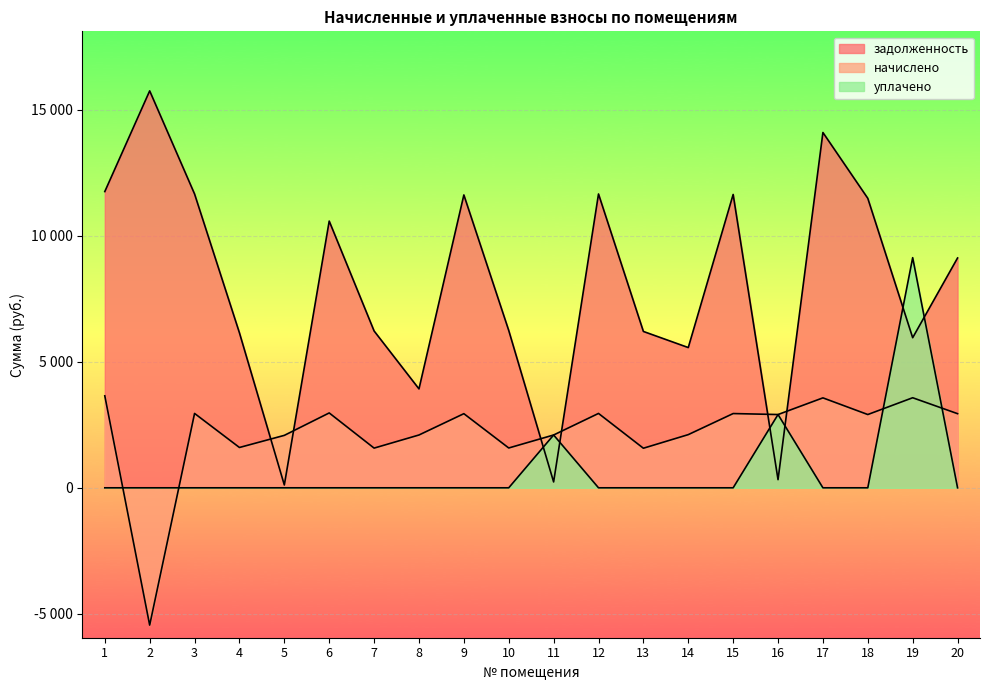

The value of начислено at 7 is 2302.2. True or false?

False